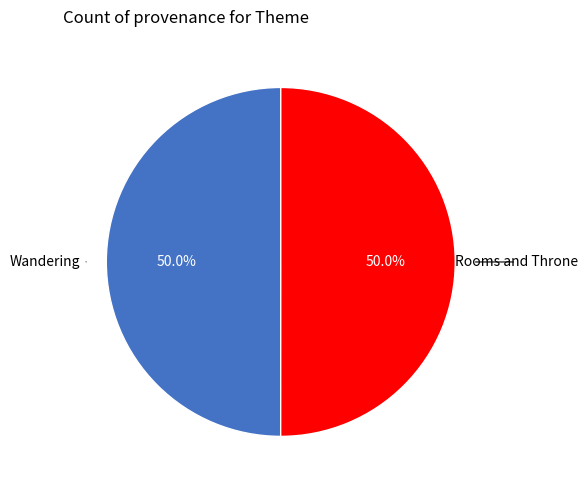

Count the number of slices in the pie.

2